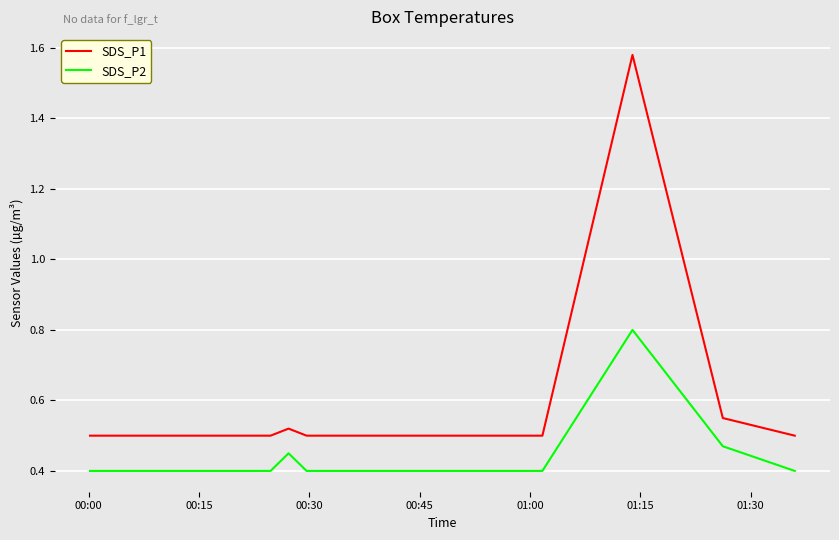

Rank the series by their average value, from highest to lowest.

SDS_P1, SDS_P2